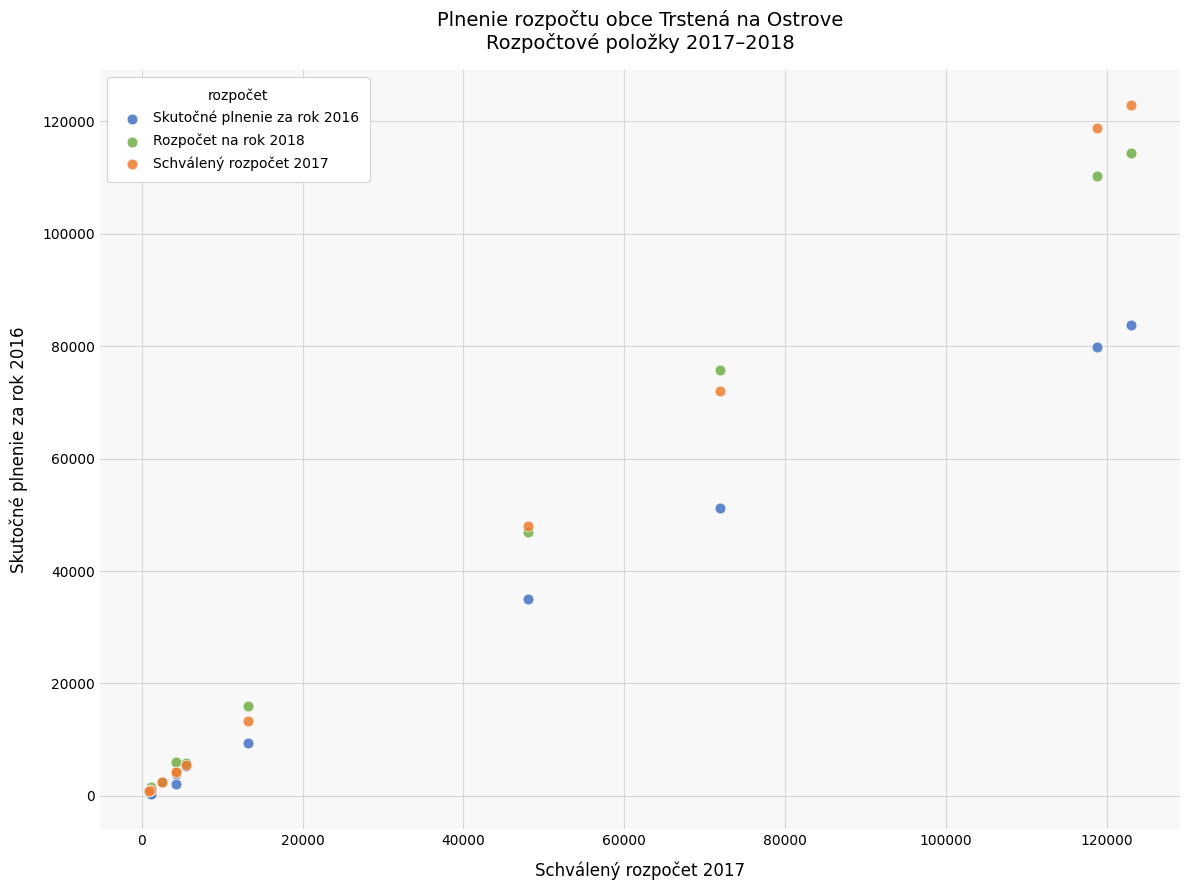

What are all the series names shown in the legend?

Skutočné plnenie za rok 2016, Rozpočet na rok 2018, Schválený rozpočet 2017